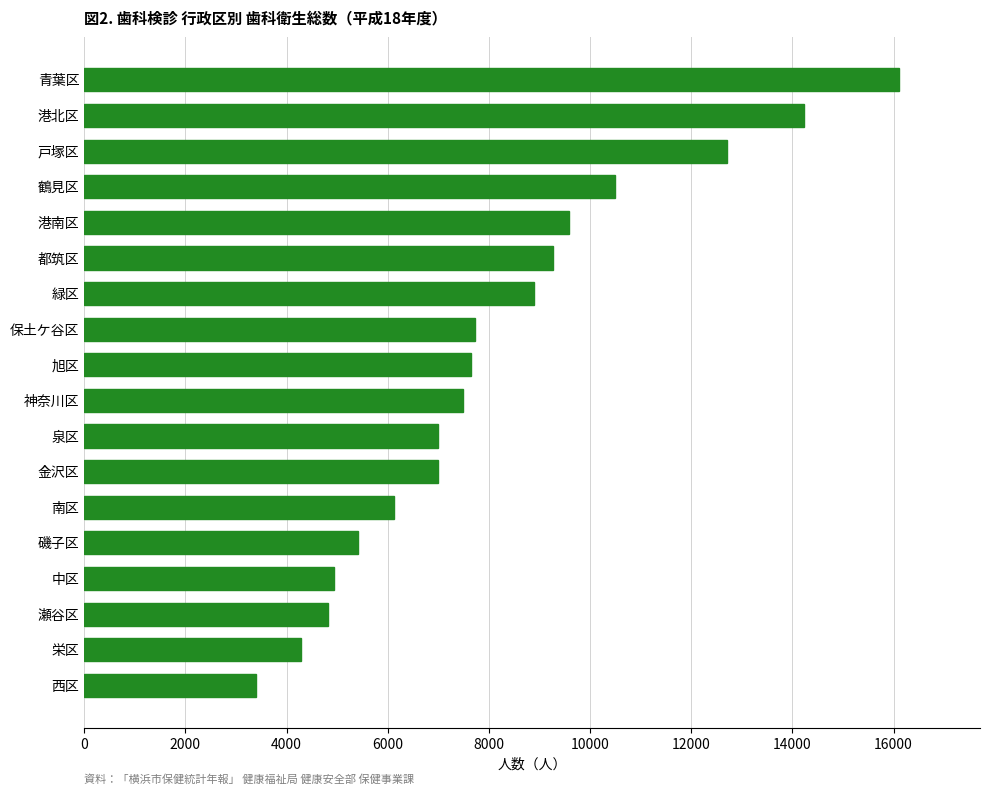

How many series are shown in this chart?

1